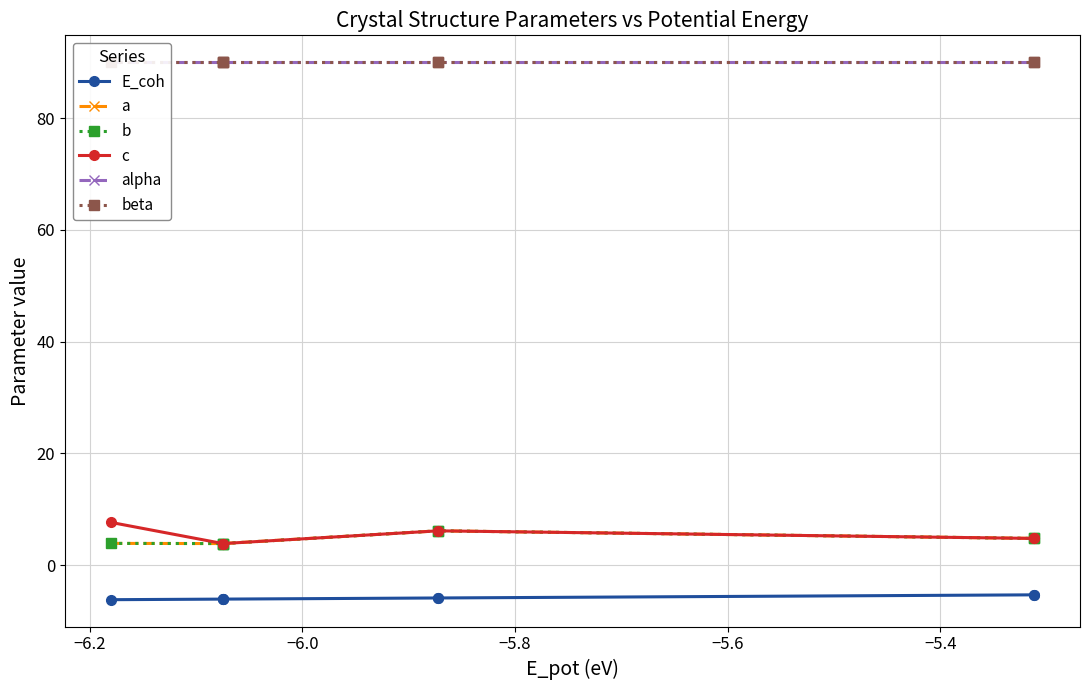

What is the value of the alpha point at the 2nd from the left?

90.0